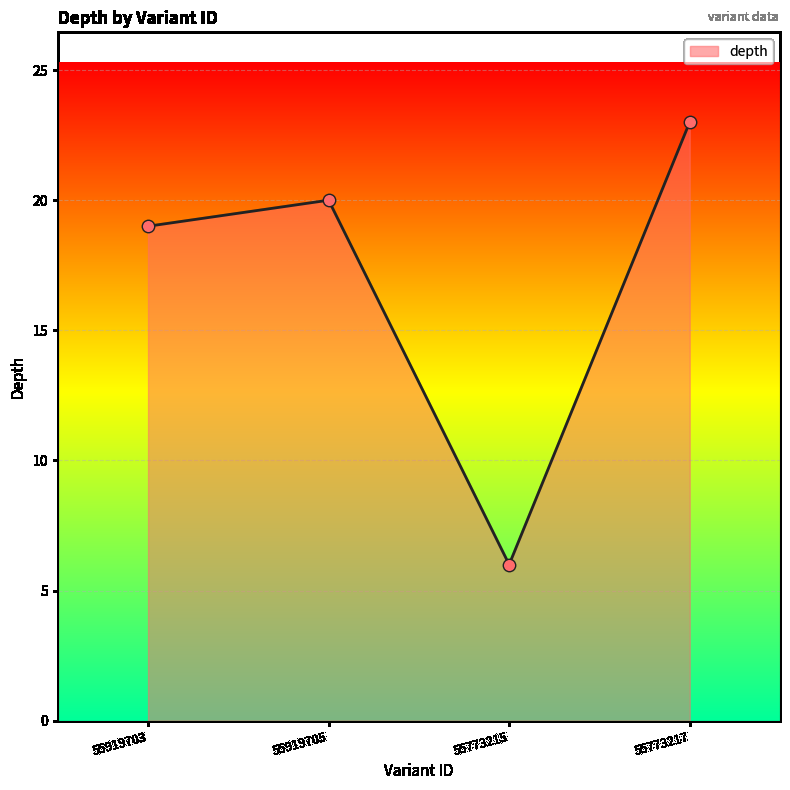

Between 55773215 and 55773217, which is larger?

55773217